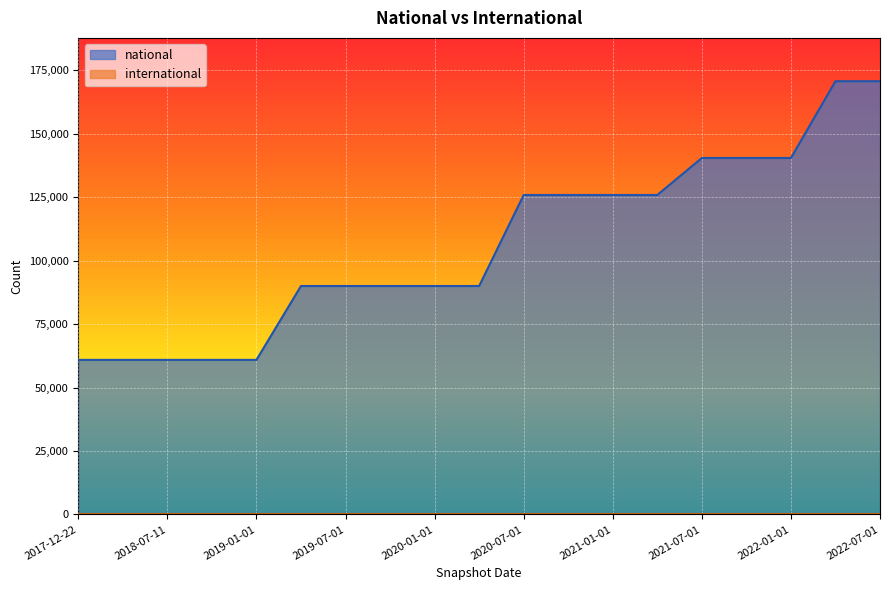

List the labels in order of value, largest first.

2022-04-01, 2022-07-01, 2021-07-01, 2021-10-01, 2022-01-01, 2020-07-01, 2020-10-01, 2021-01-01, 2021-04-01, 2019-04-06, 2019-07-01, 2019-10-09, 2020-01-01, 2020-04-01, 2017-12-22, 2018-04-09, 2018-07-11, 2018-09-28, 2019-01-01